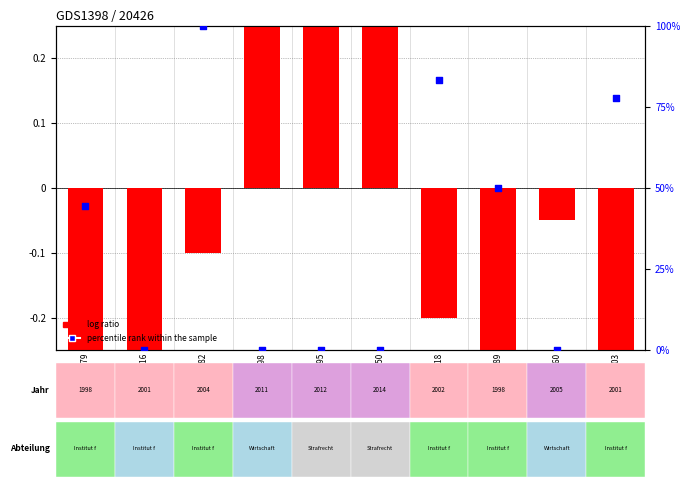

What is the total value across all series at OPUS4-18916?

-0.2